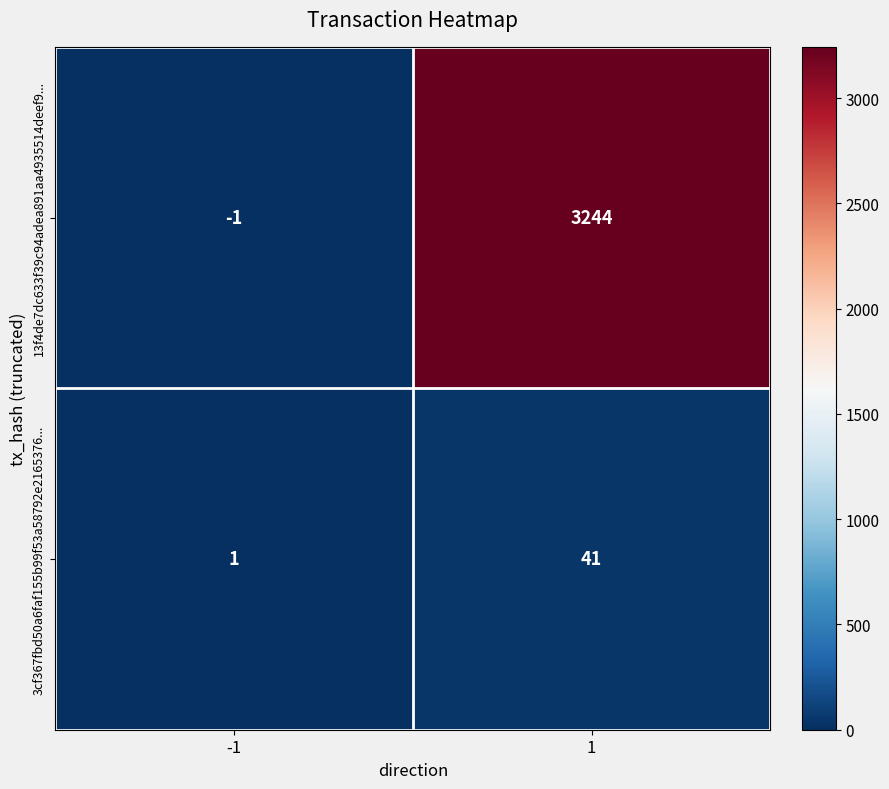

List the series in order of their overall mean, lowest first.

3cf367fbd50a6faf155b99f53a58792e2165376..., 13f4de7dc633f39c94adea891aa4935514deef9...